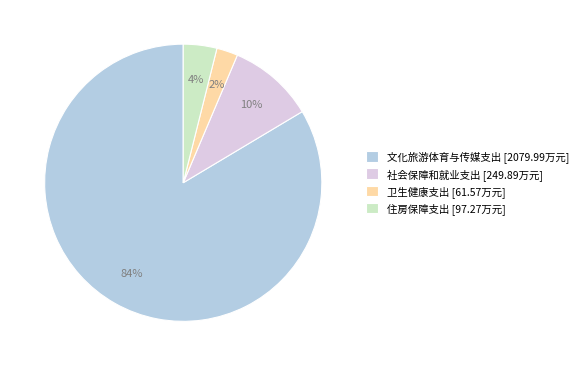

Combined, do 文化旅游体育与传媒支出 and 社会保障和就业支出 account for over 50%?

Yes